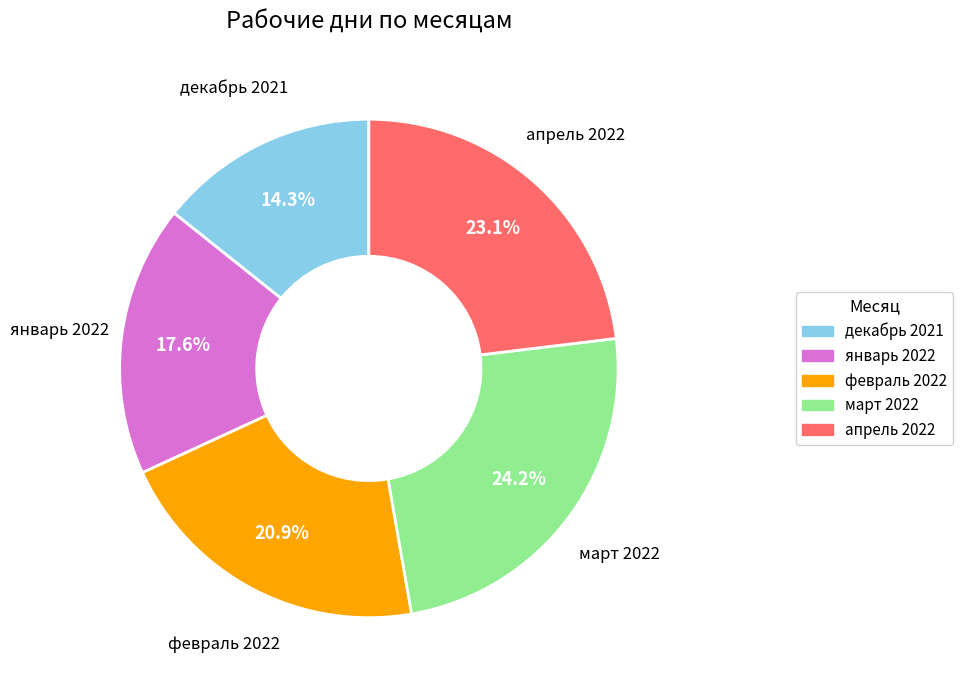

Which slice is the largest?

март 2022